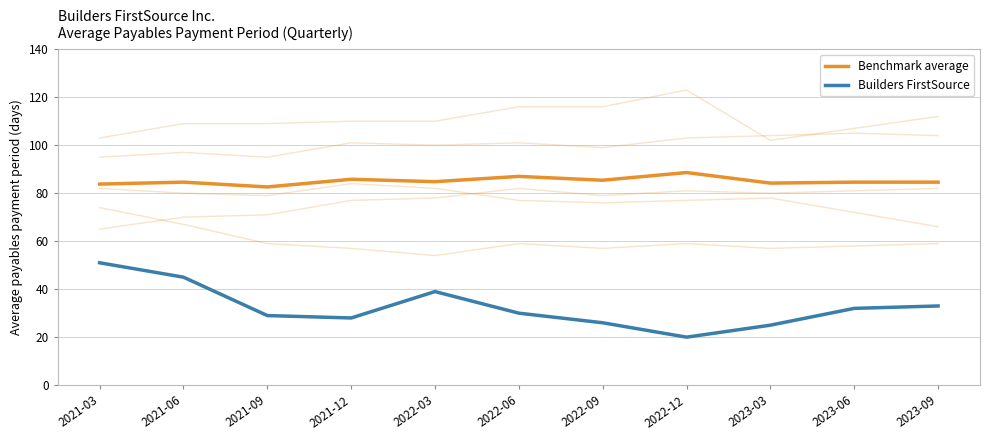

True or false: Builders FirstSource and Benchmark average cross at least once.

False